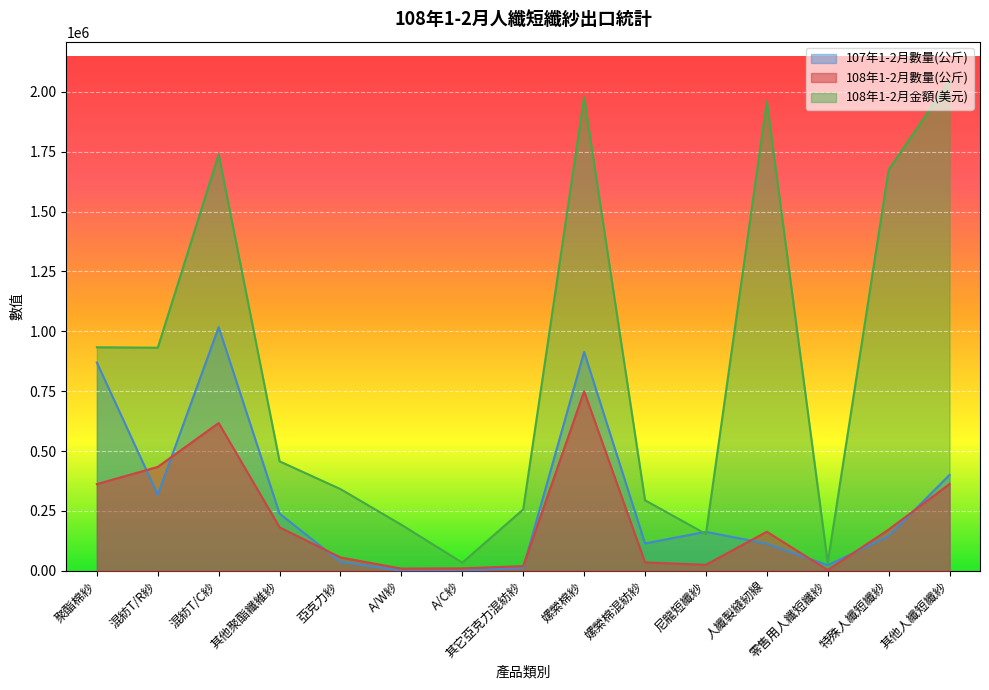

What is the difference between the 108年1-2月數量(公斤) values at 零售用人纖短纖紗 and 其他聚酯纖維紗?

178271